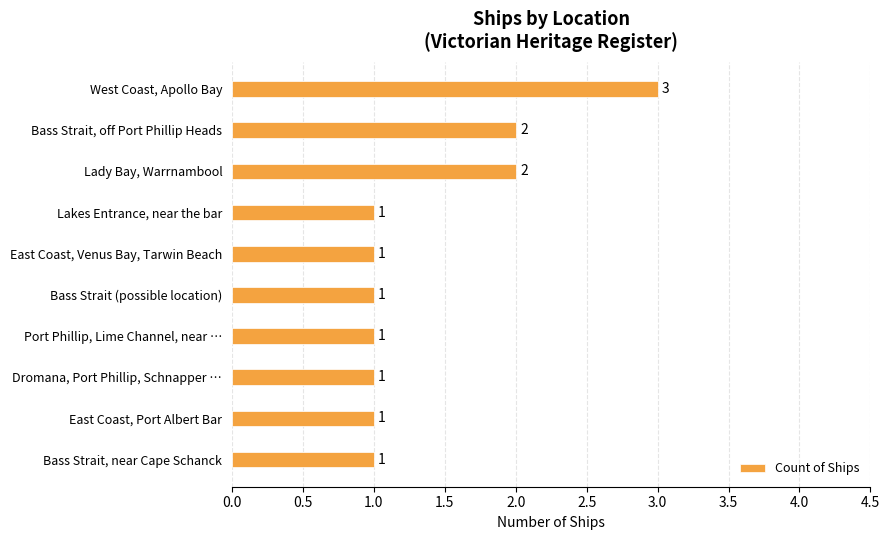

What is the sum of all values?

14